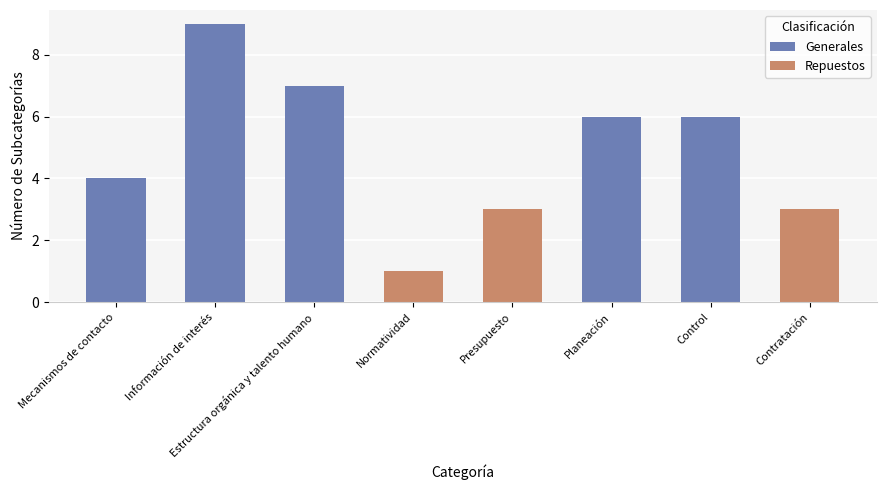

What is the label of the 4th bar from the left?

Normatividad